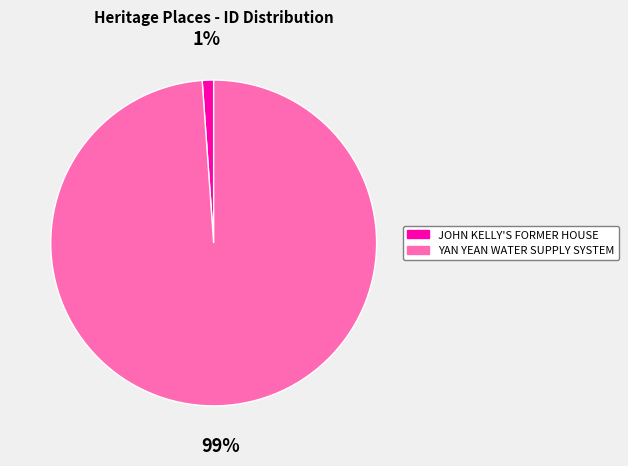

Does any single category account for the majority?

Yes